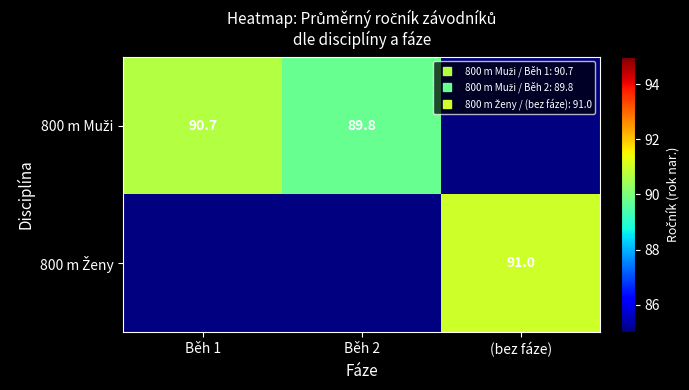

List the series in order of their peak value, lowest first.

800 m Muži, 800 m Ženy